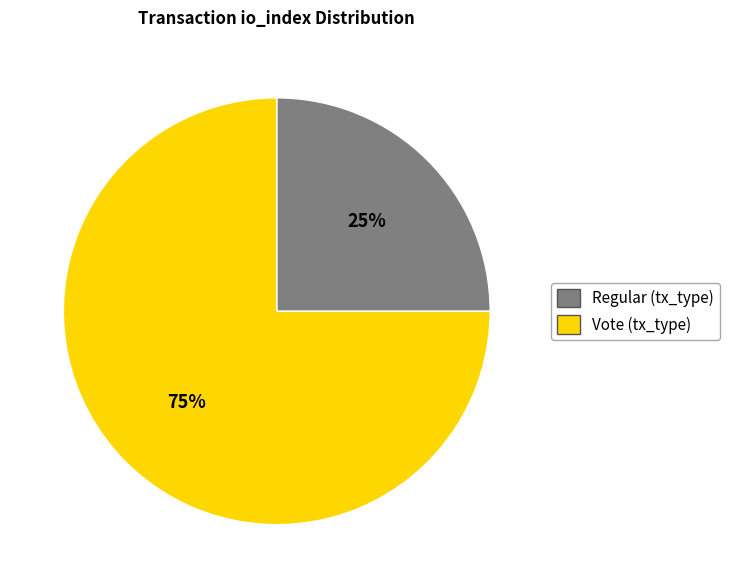

To the nearest percent, what is the average slice percentage?

50%